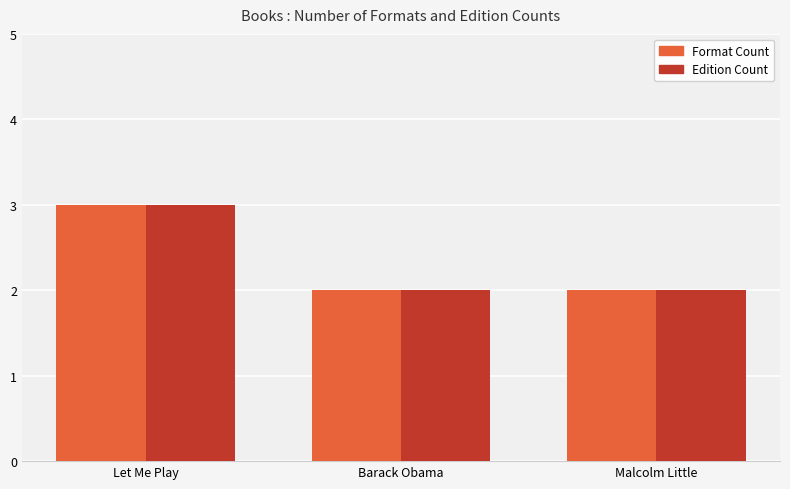

What is the total value across all series at Barack Obama?

4